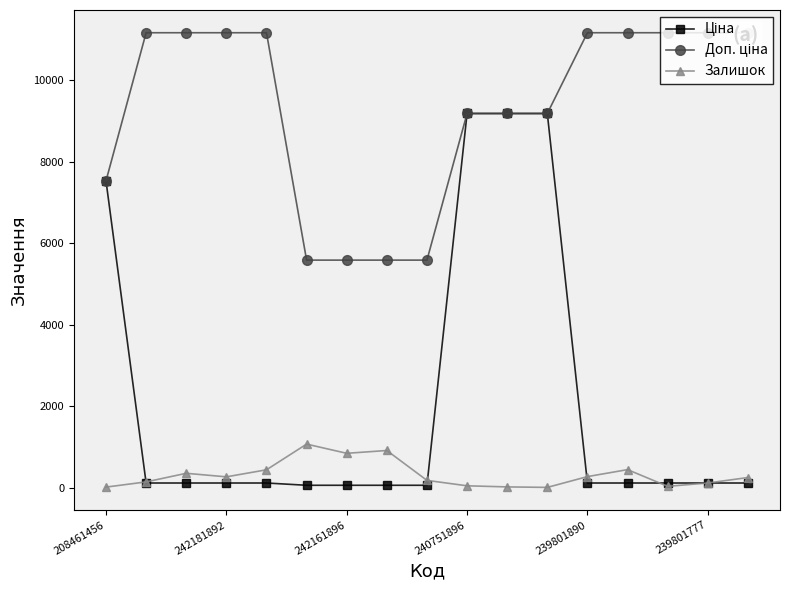

The Доп. ціна series shows 11169.0 at 239801777. True or false?

True